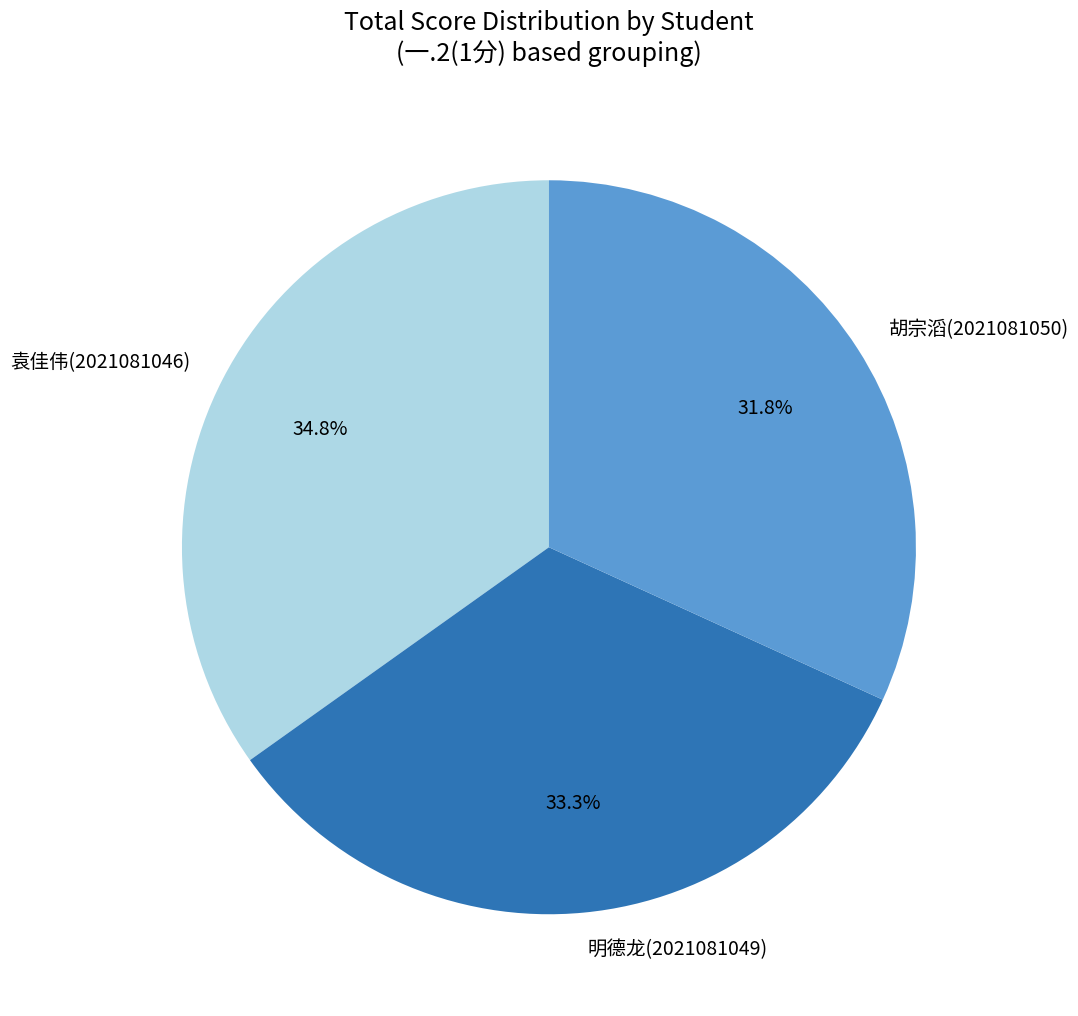

What is the largest slice in the pie chart?

袁佳伟(2021081046)